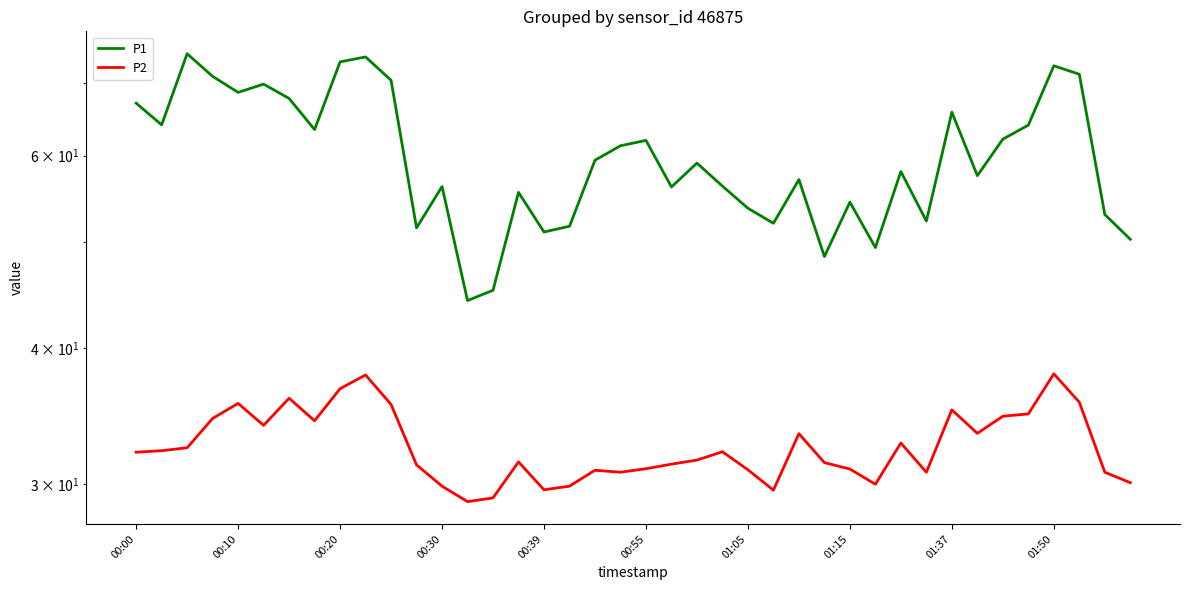

What is the sum of the P1 values at 14 and 00:20?

119.6